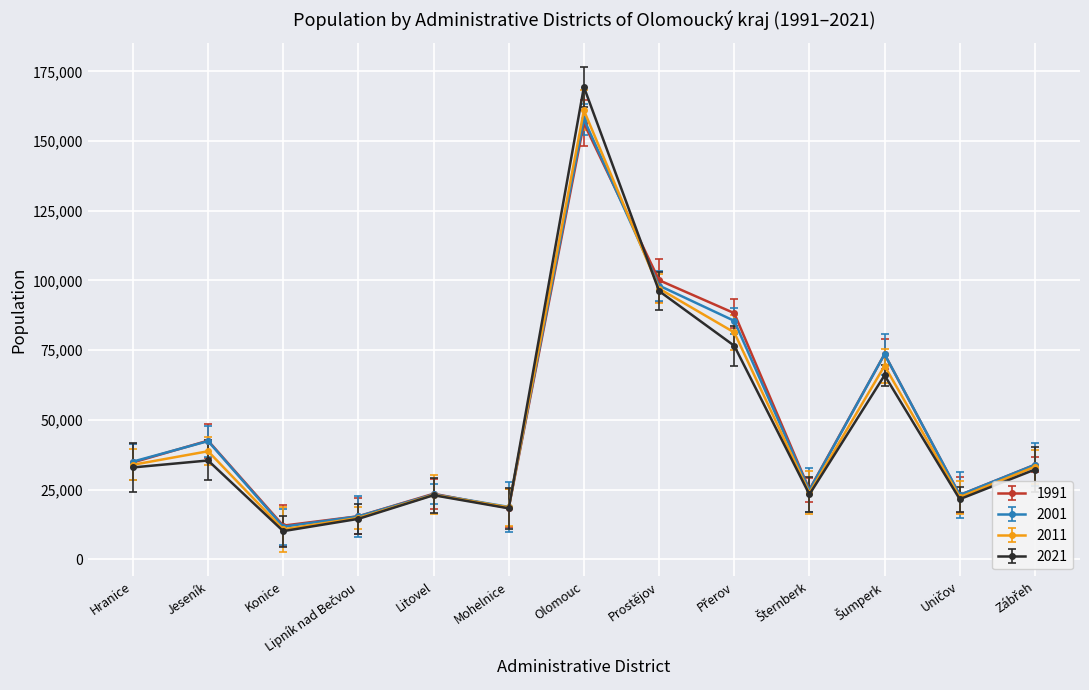

What is the label of the 6th point from the right?

Prostějov